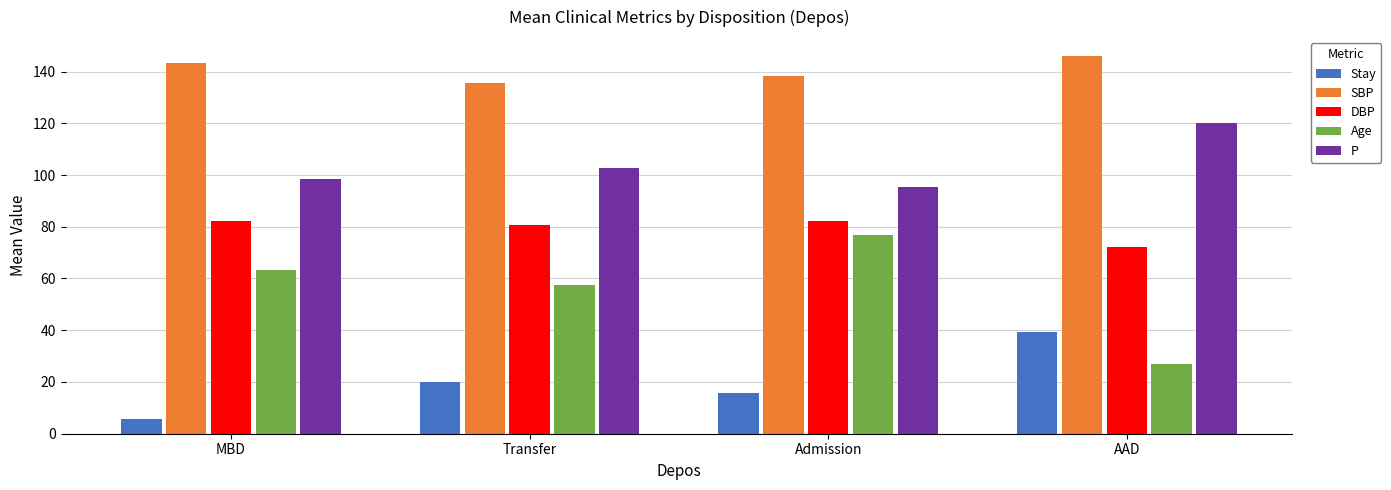

What is the label of the 1st bar from the right?

AAD